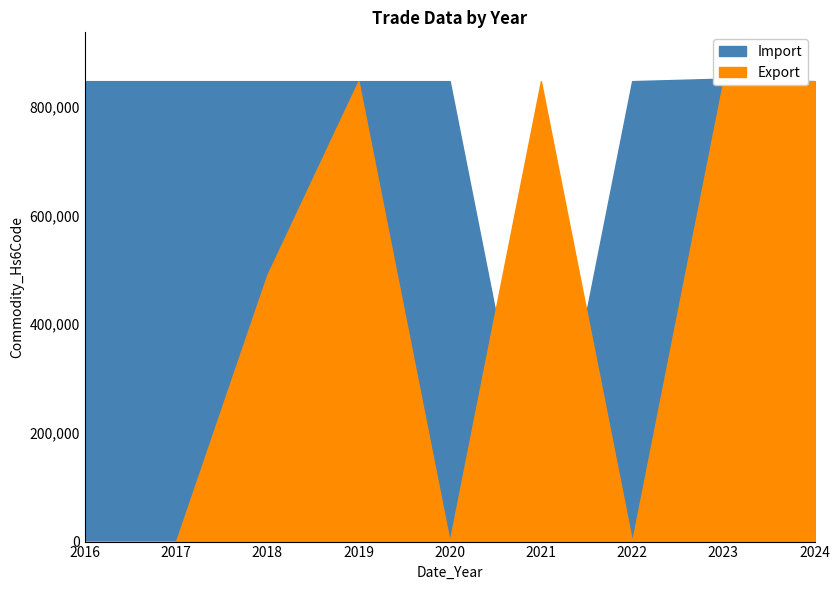

Between which two adjacent categories do Export and Import first intersect?

2020 and 2021